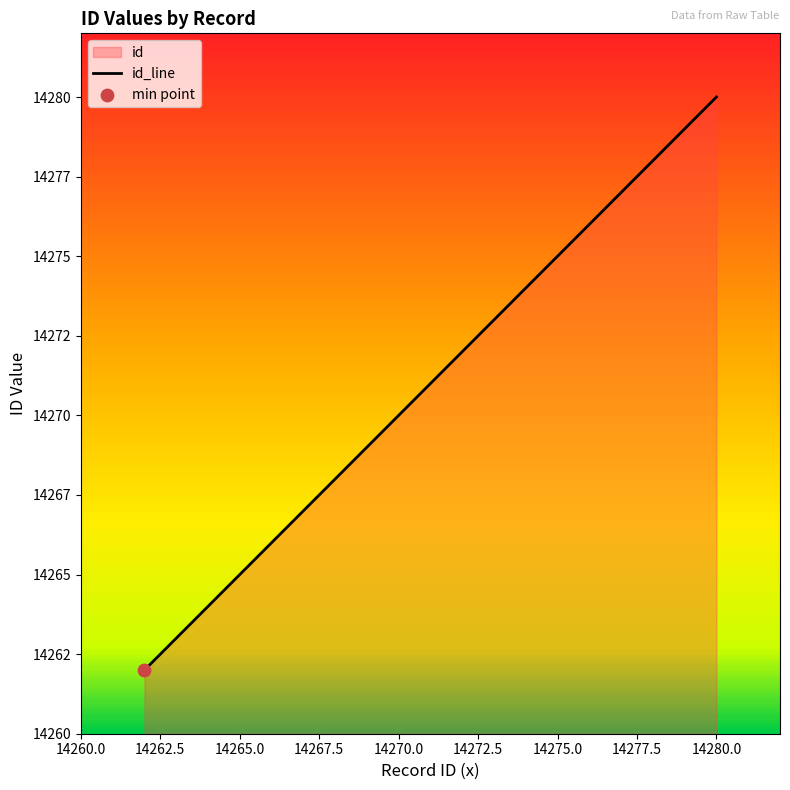

Between 5316_14278 and 5316_14266, which is larger?

5316_14278